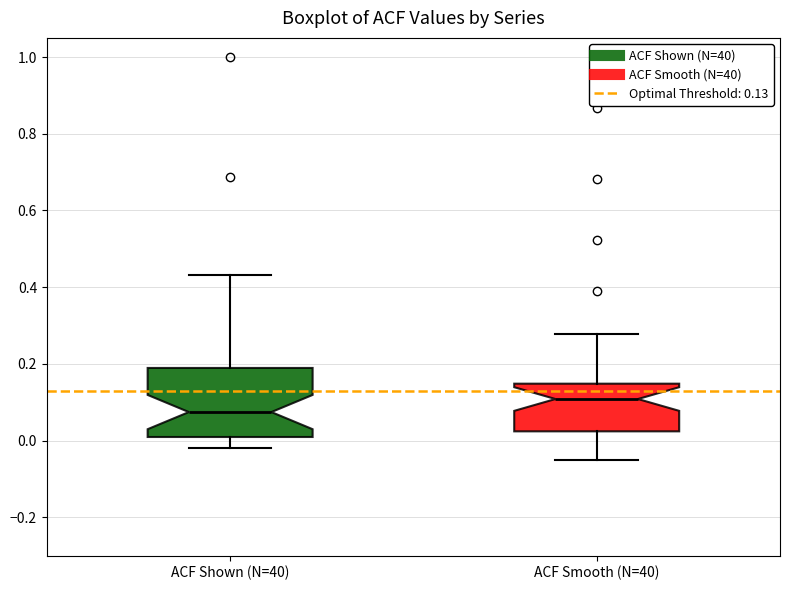

Which box has the highest median line?

ACF Smooth (N=40)